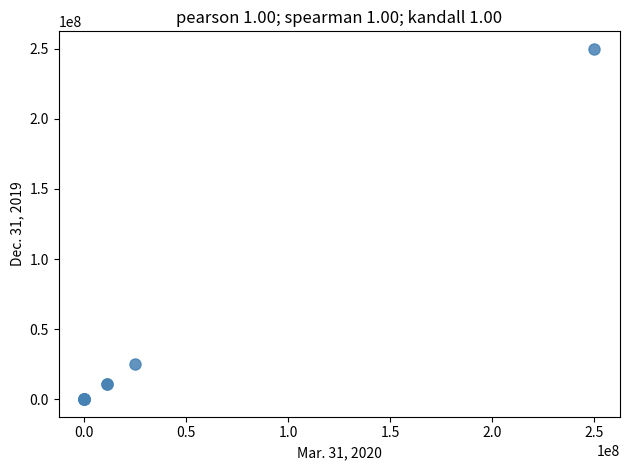

What Y value in the scatter plot is closest to 125000000?

25000000.0